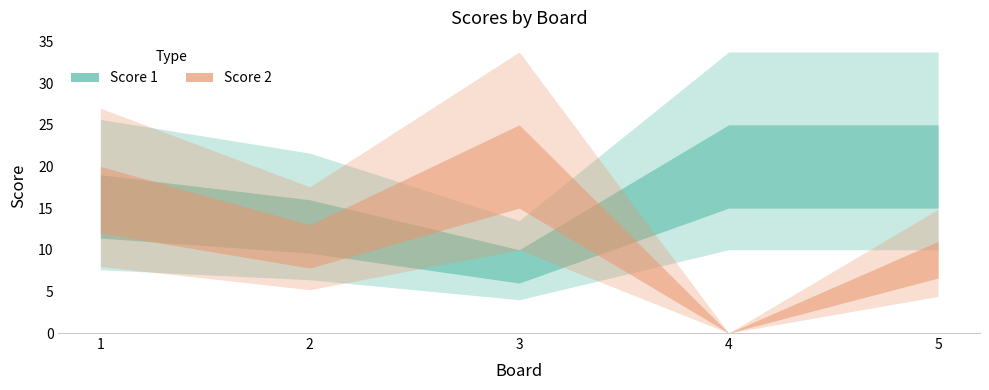

The value of Score 1 at 2 is 5. True or false?

False